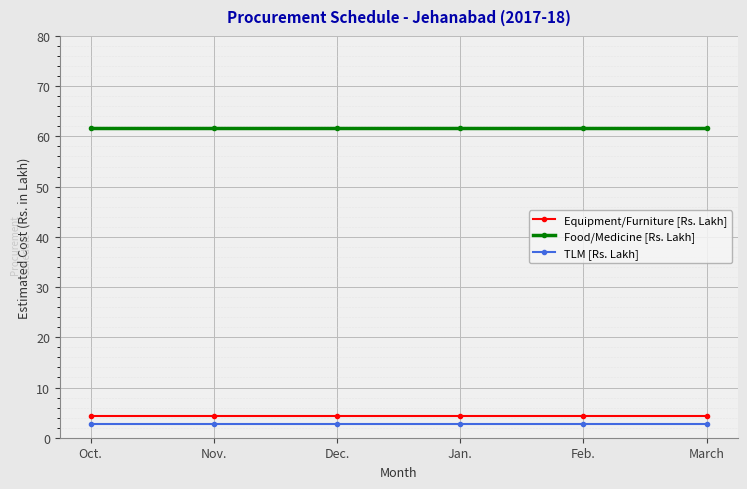

The value of TLM [Rs. Lakh] at Feb. is 2.7. True or false?

True